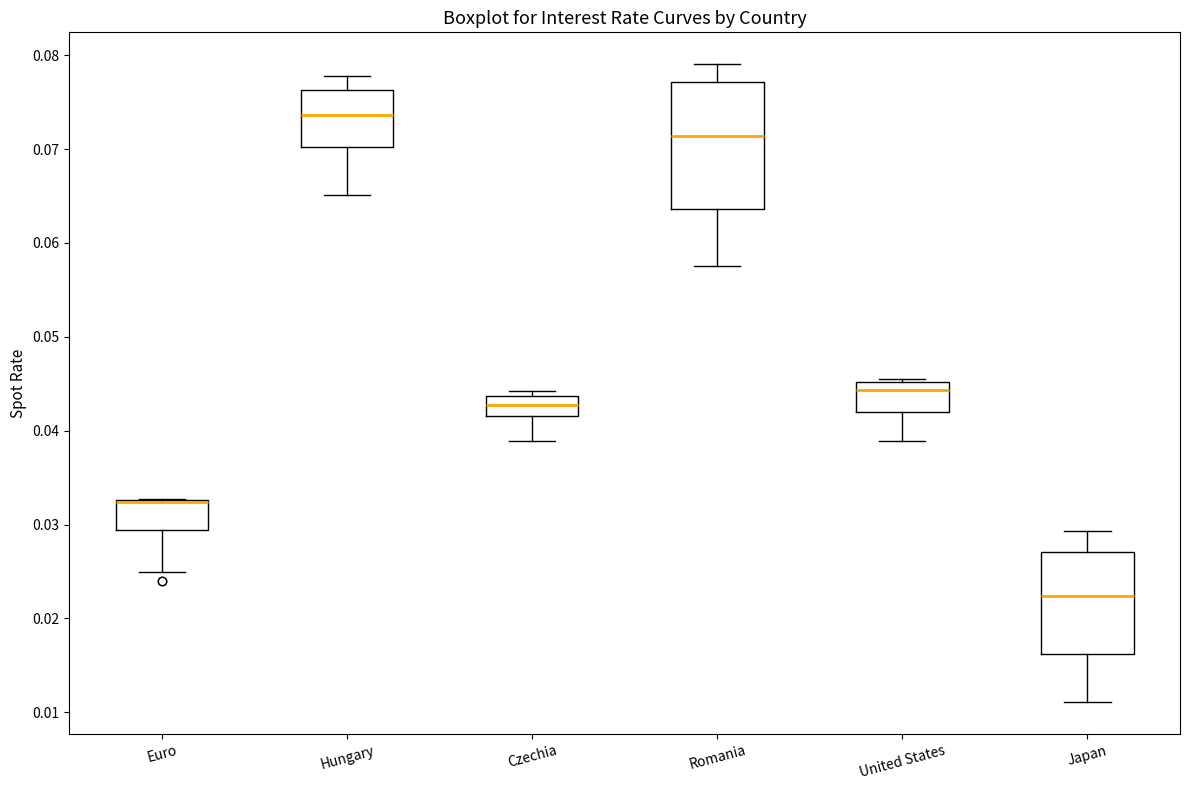

Reading left to right, read every box against the y-axis: the position of its median line, the range the box covers, and the ends of its whiskers. The values are not printed on the chart, so give them approximately, as read against the axis.

Euro: median 0.032 (drawn on the box's upper edge), box 0.029 to 0.033, whiskers 0.025 to 0.033
Hungary: median 0.074, box 0.070 to 0.076, whiskers 0.065 to 0.078
Czechia: median 0.043, box 0.042 to 0.044, whiskers 0.039 to 0.044 (just above the box's upper edge)
Romania: median 0.071, box 0.064 to 0.077, whiskers 0.058 to 0.079
United States: median 0.044, box 0.042 to 0.045, whiskers 0.039 to 0.046
Japan: median 0.022, box 0.016 to 0.027, whiskers 0.011 to 0.029